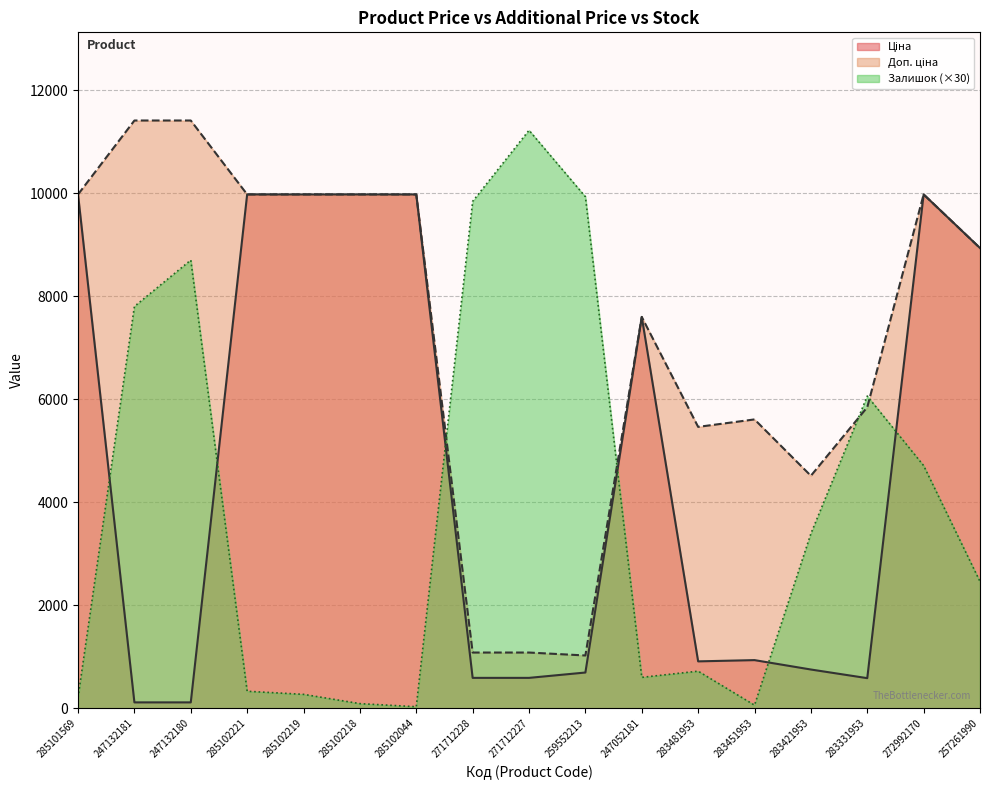

Between 285101569 and 247132181, which series saw the biggest shift?

Ціна